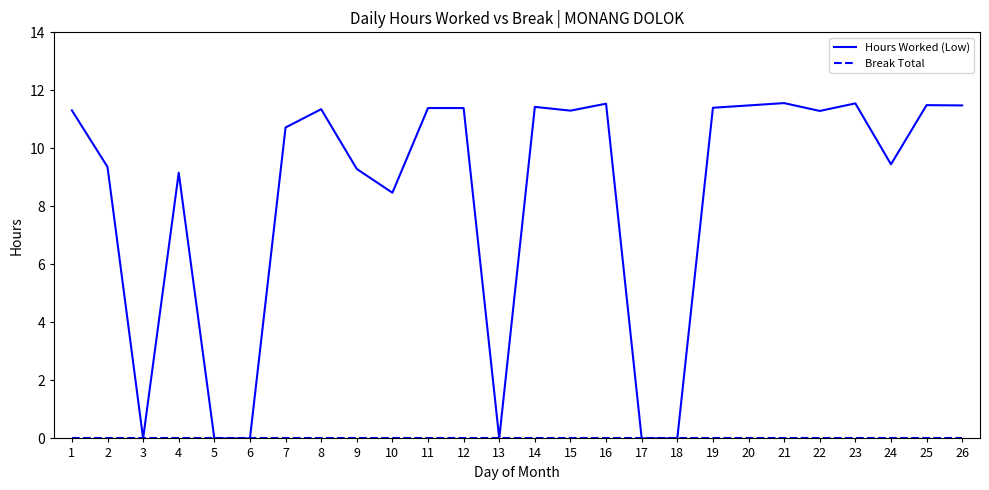

Is it true that Hours Worked (Low) equals 7.0 at 7?

False